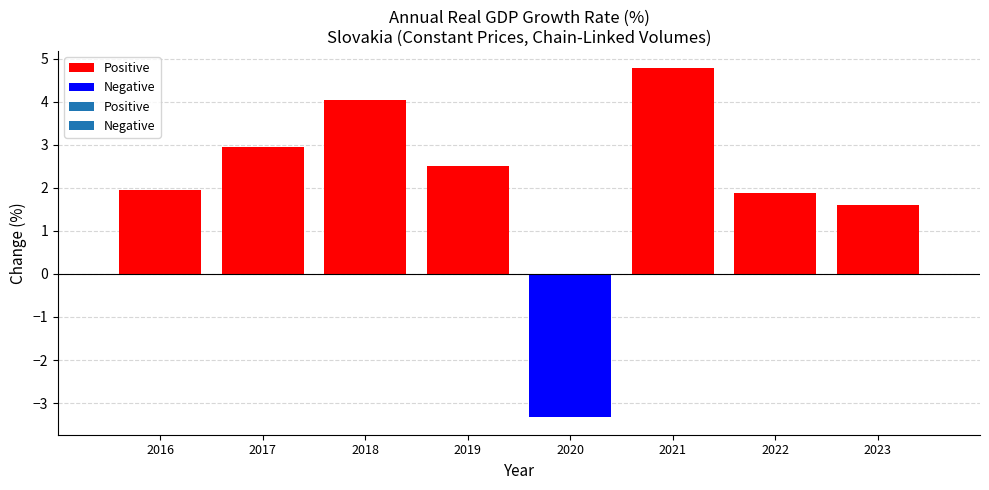

Reading right to left, what are all the values shown in this chart?

positive: 2023=1.6	2022=1.9	2021=4.8	2020=0.0	2019=2.5	2018=4.0	2017=2.9	2016=1.9
negative: 2023=0.0	2022=0.0	2021=0.0	2020=-3.3	2019=0.0	2018=0.0	2017=0.0	2016=0.0